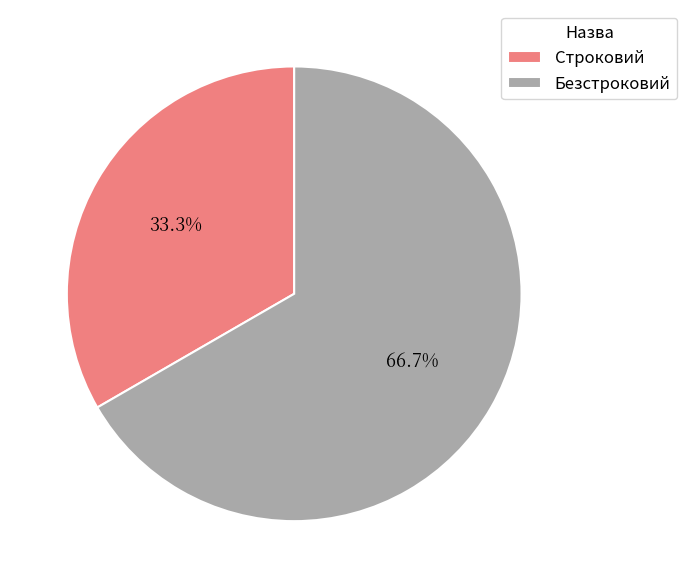

Combined, what portion of the pie is Строковий and Безстроковий?

100.0%